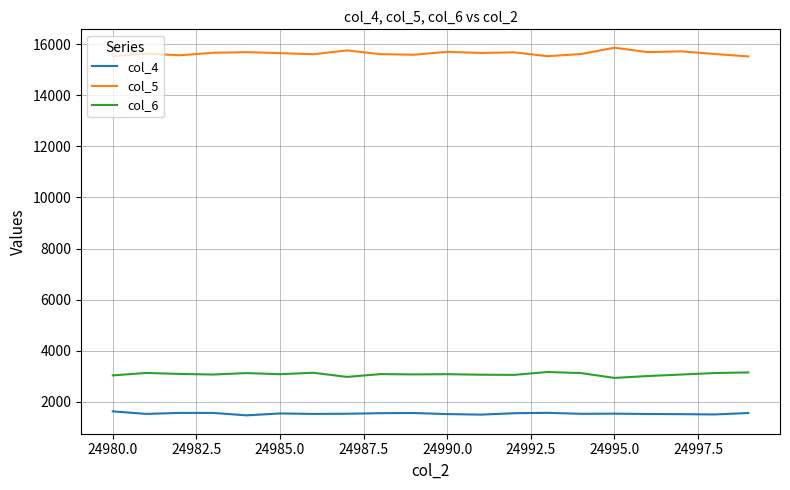

What is the minimum value shown in the chart?

1464